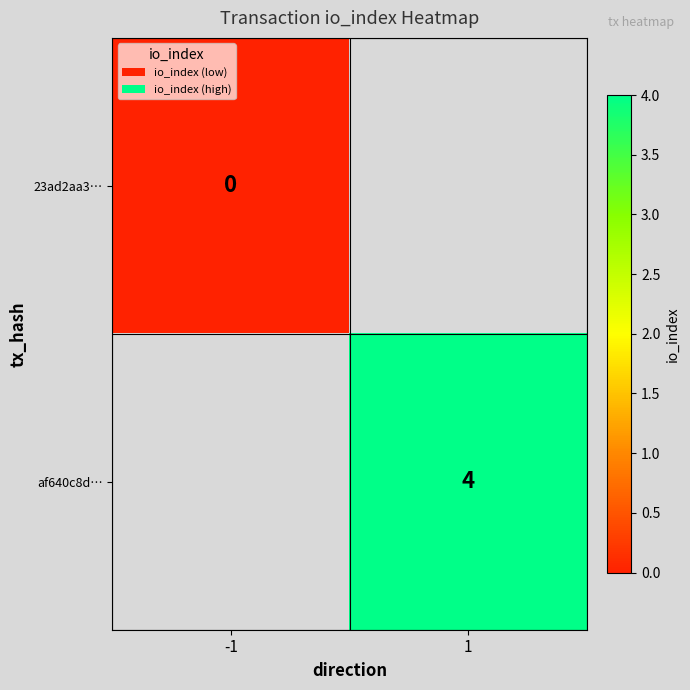

The af640c8d… series shows 6 at 1. True or false?

False